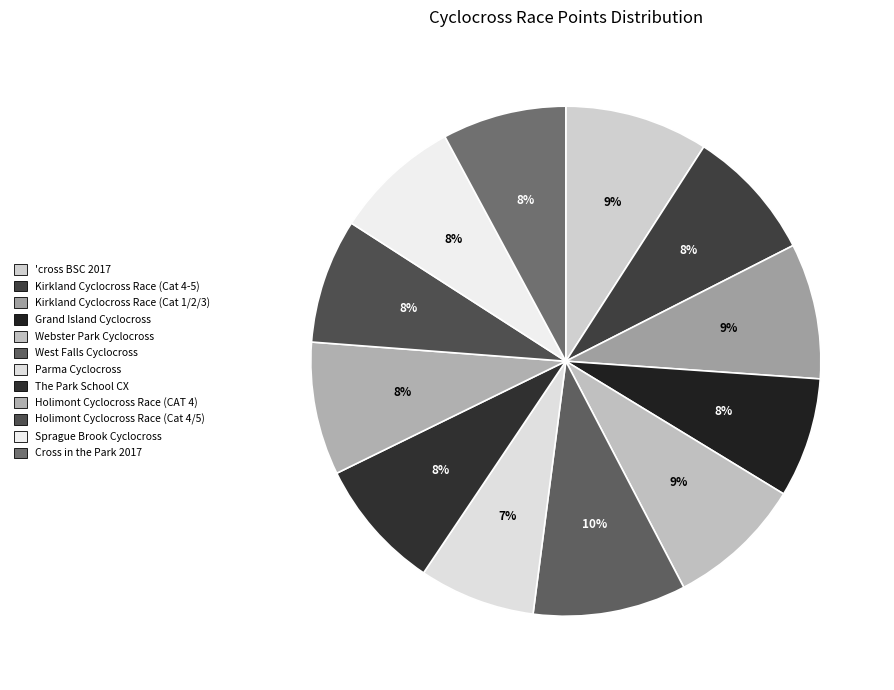

Which category has the smallest portion of the pie?

Parma Cyclocross